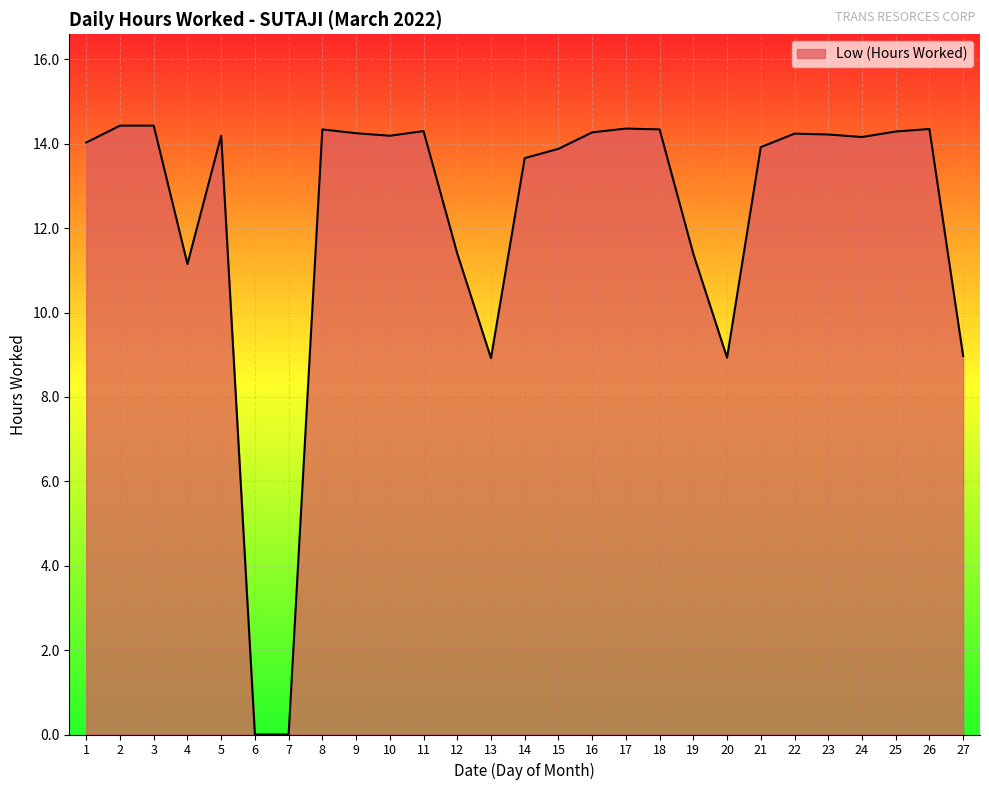

What is the difference between the maximum and minimum values?

14.4